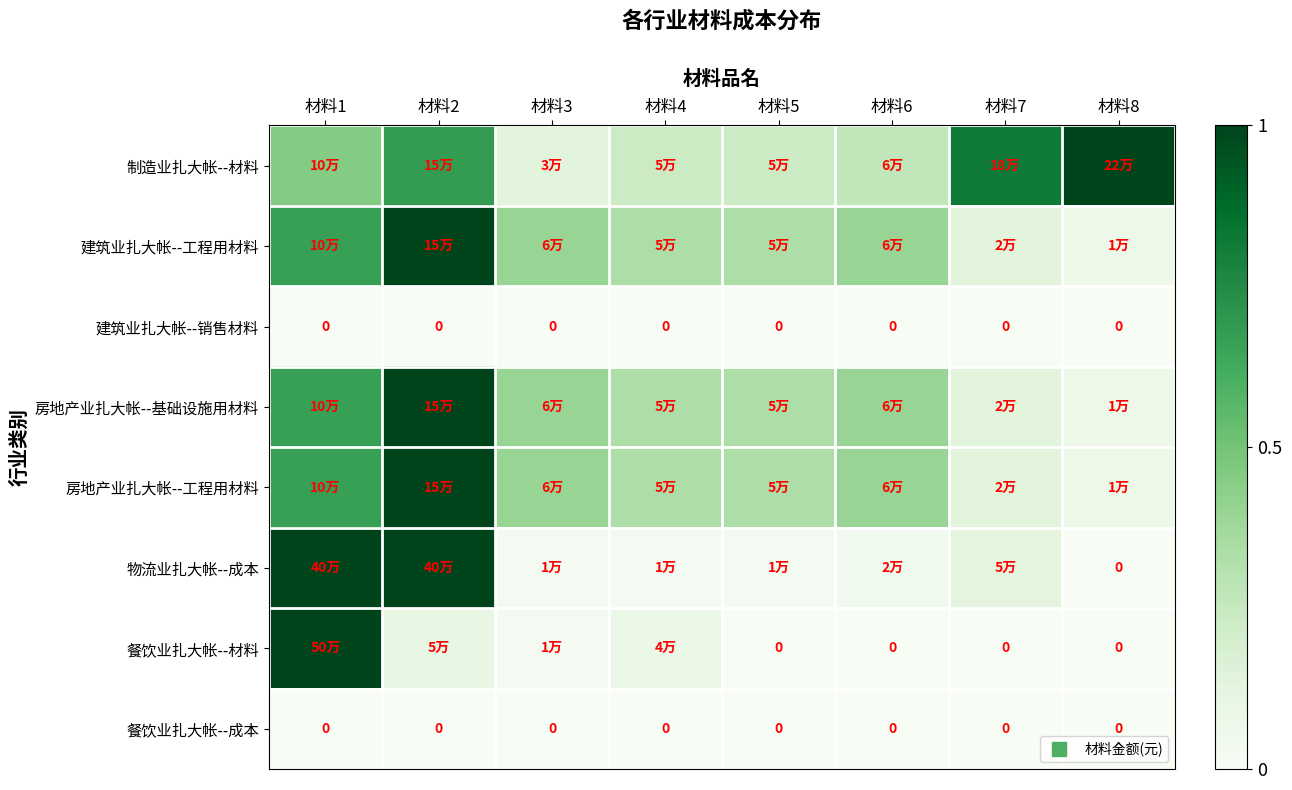

Between 材料4 and 材料8, which is larger?

材料8